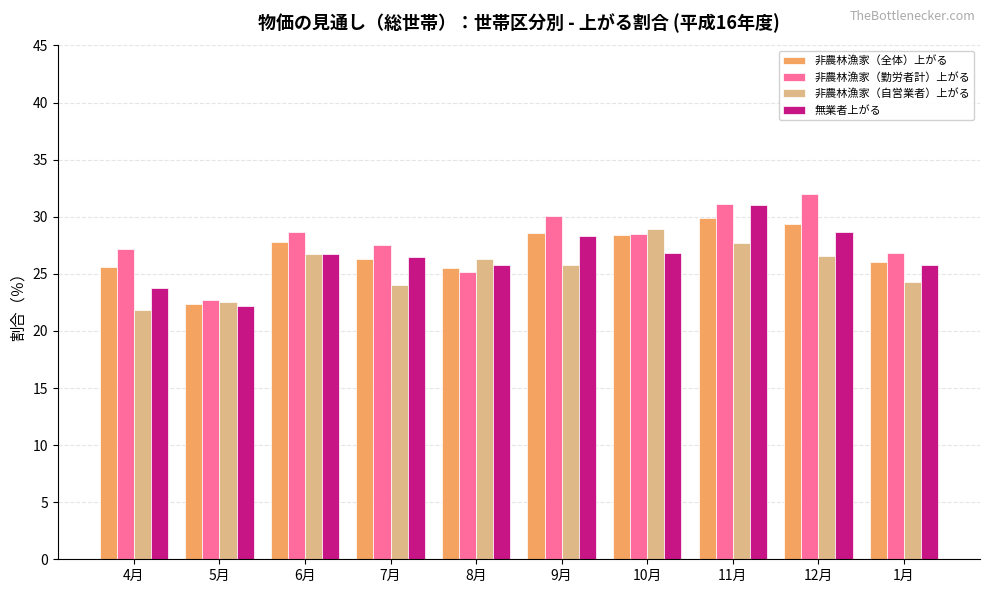

At which category is the sum across all series the highest?

11月